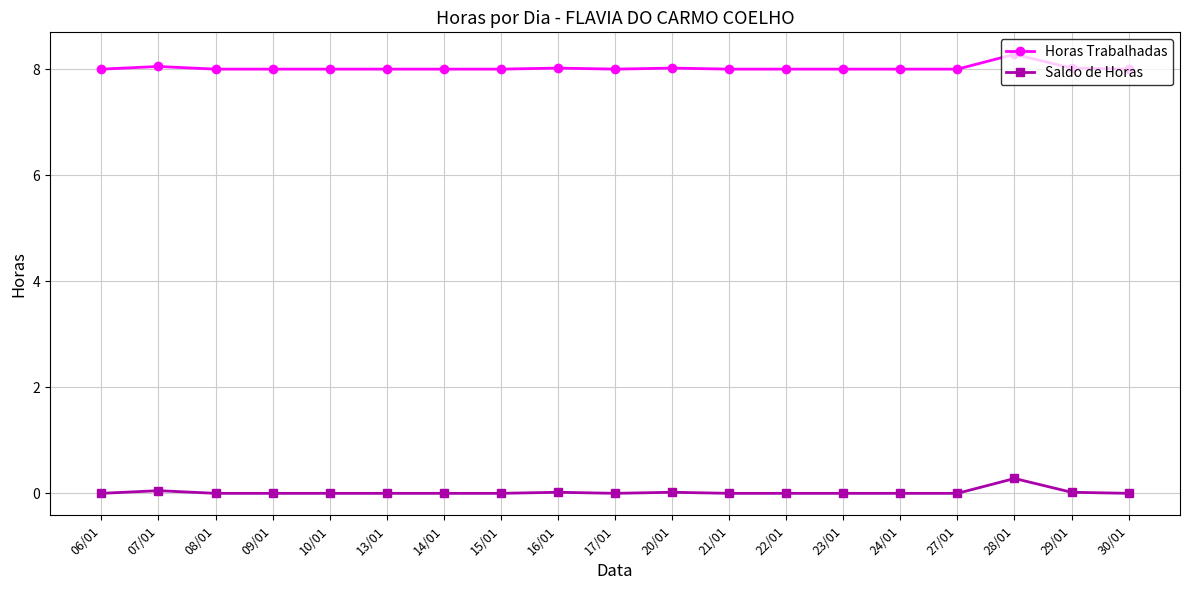

At which label does Saldo de Horas reach its peak?

28/01